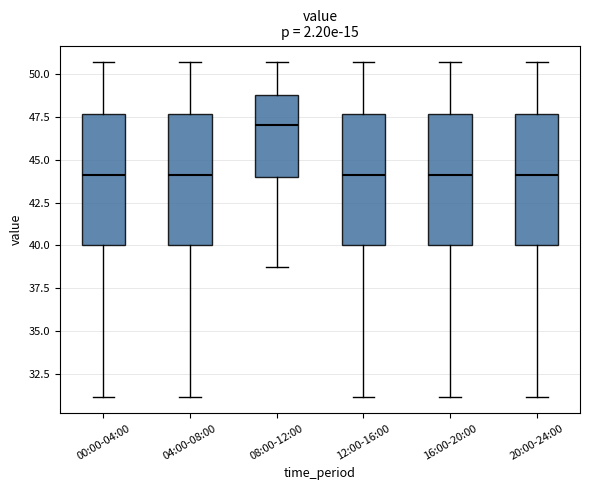

Where does the lower whisker of the box for 12:00-16:00 end on the y-axis? The values are not printed on the chart, so give them approximately, as read against the axis.

31.0